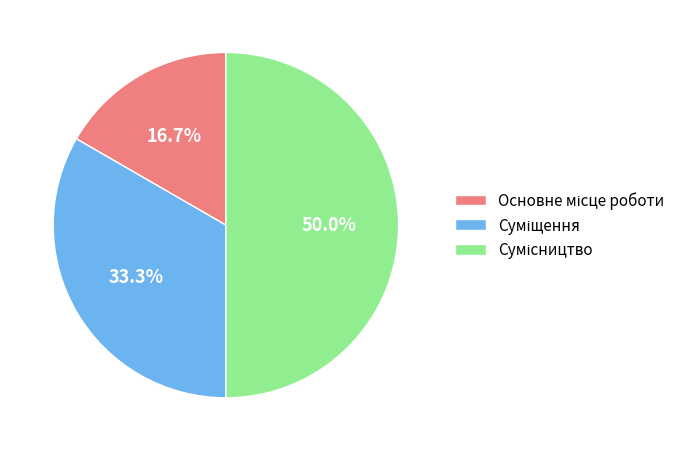

To the nearest percent, what percentage of the pie is Основне місце роботи?

17%